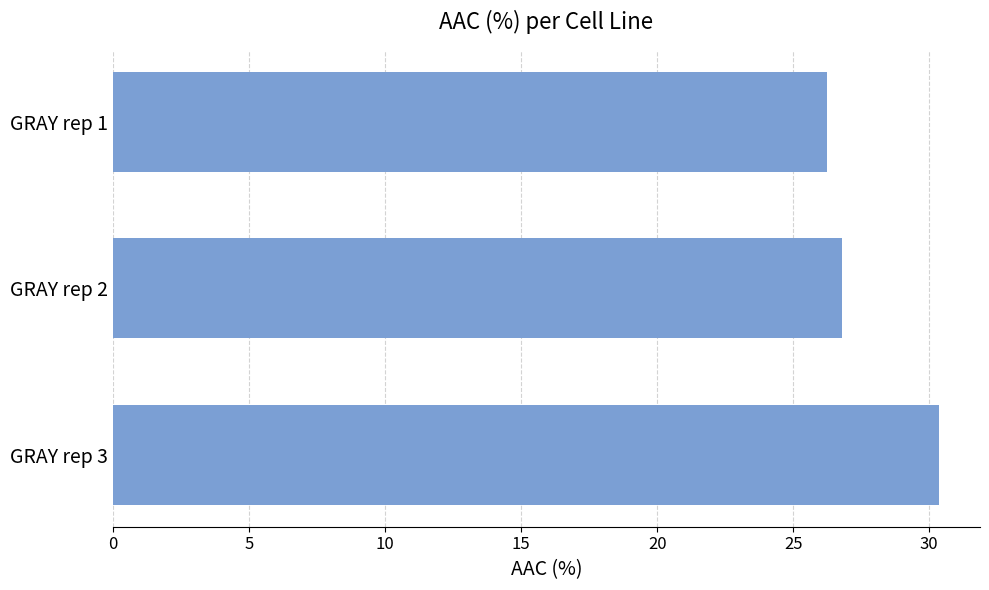

Reading top to bottom, extract all data points from this chart.

26.2	26.8	30.3